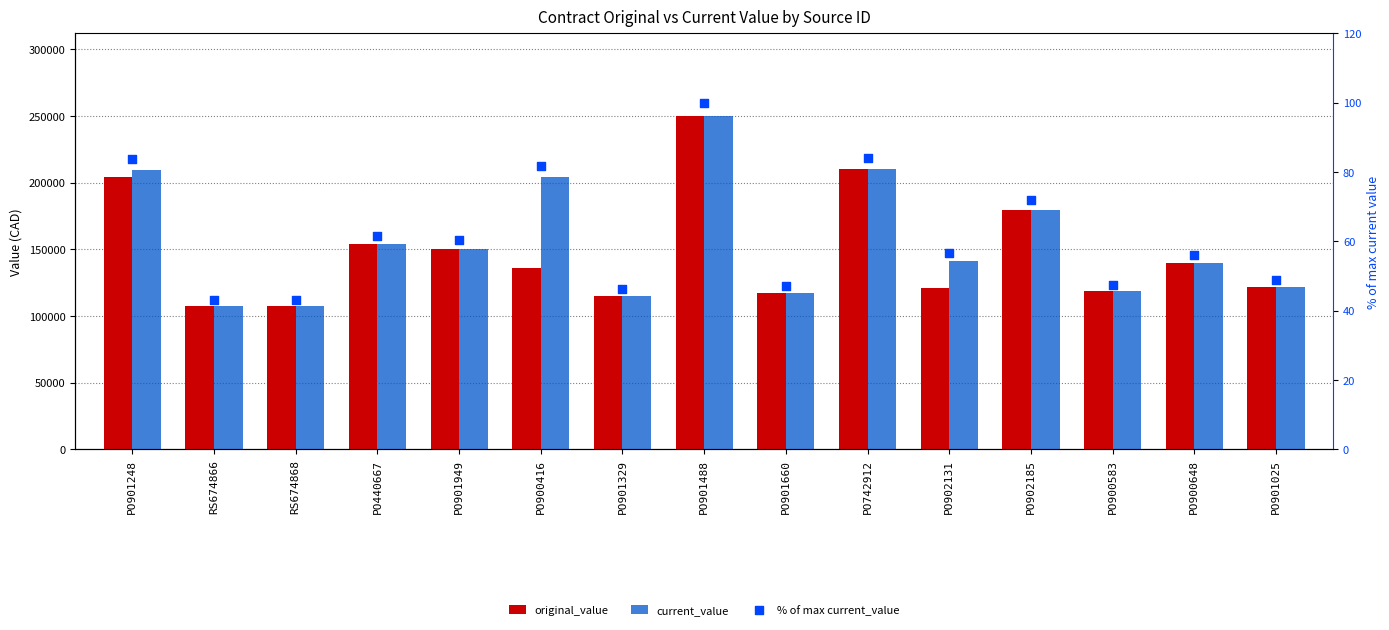

Which series has the largest total across all categories?

current_value